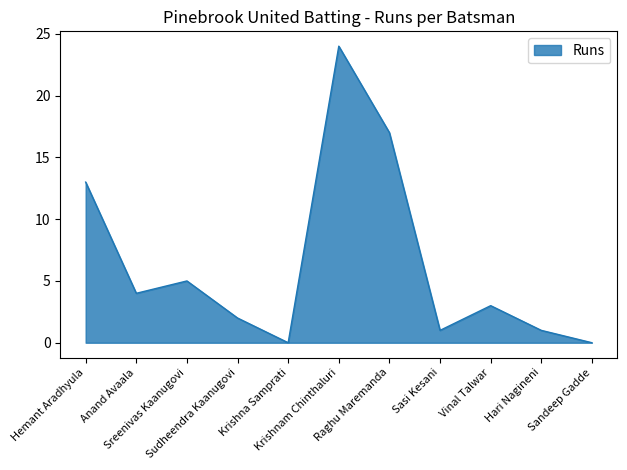

Where is the first local minimum?

Anand Avaala